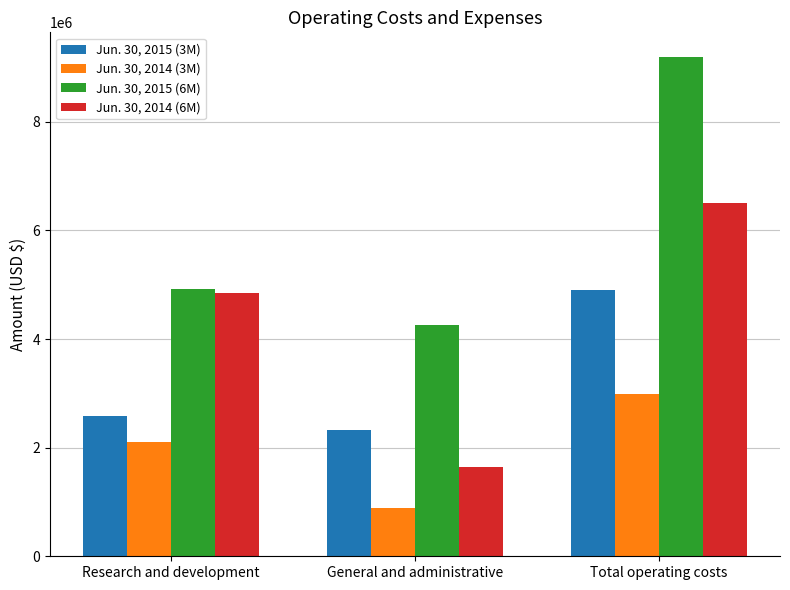

List the labels in order of Jun. 30, 2014 (3M) value, largest first.

Total operating costs, Research and development, General and administrative